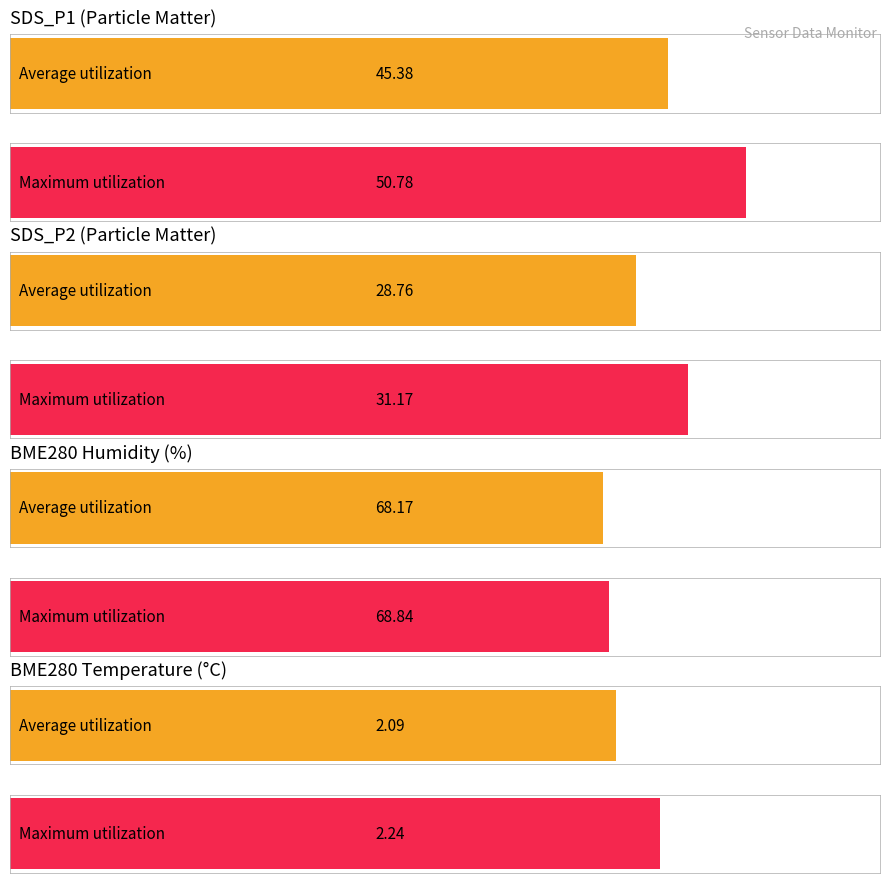

Rank the series at 00:01 from lowest to highest value.

BME280_temperature, SDS_P2, SDS_P1, BME280_humidity